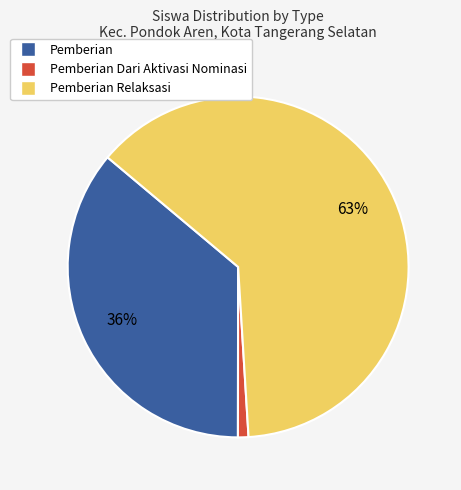

To the nearest percent, what is the difference between the largest and smallest slice percentages?

62%